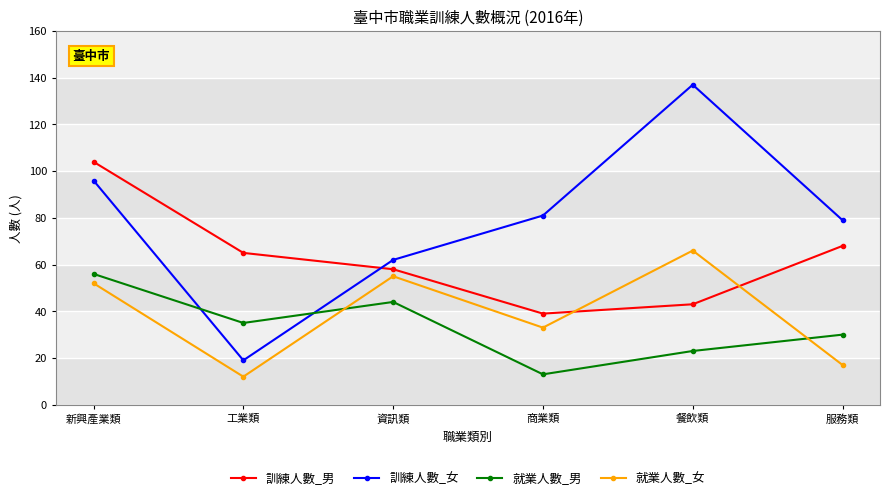

What is the smallest value displayed?

12